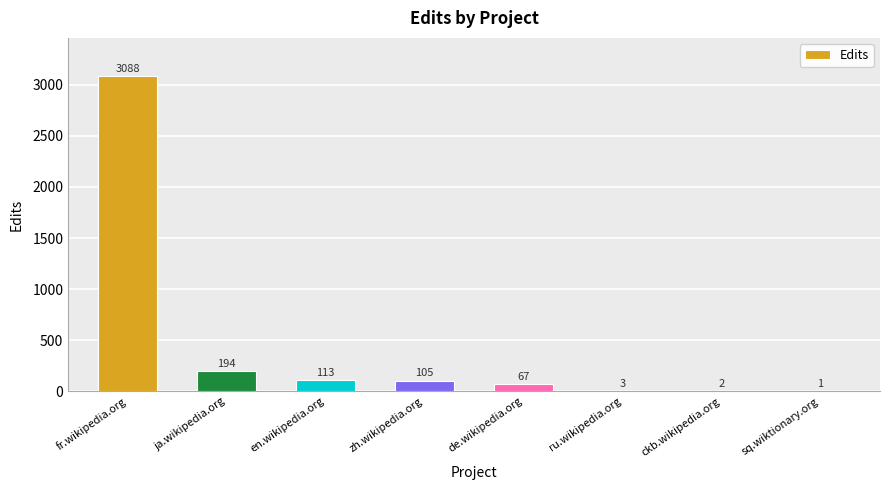

At which category does the chart reach its peak across all series?

fr.wikipedia.org